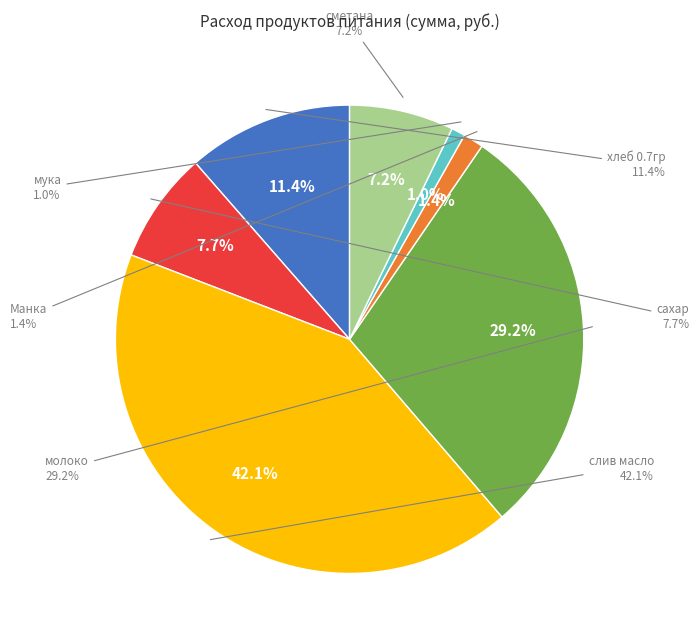

To the nearest percent, what is the difference between the молоко and хлеб 0.7гр slice percentages?

18%